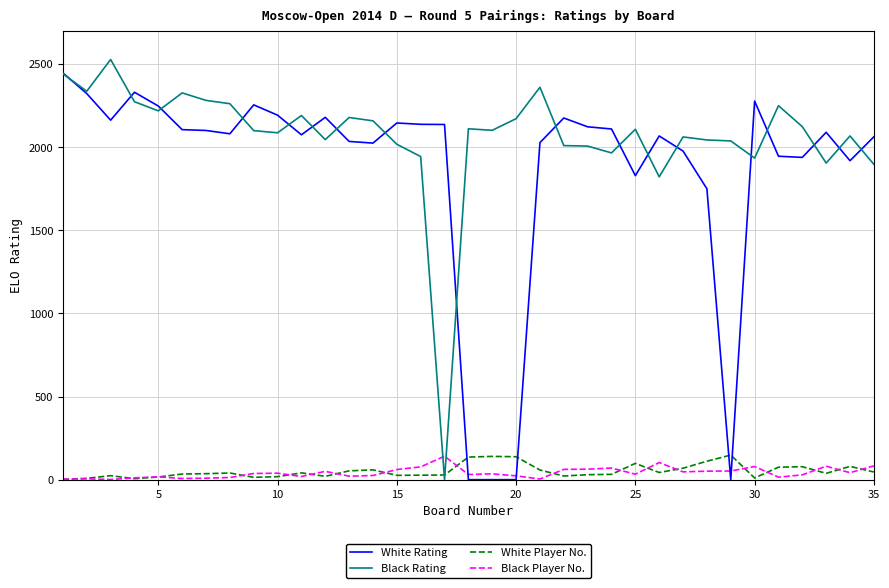

In White Player No., how many points are higher than both neighbors (excluding endpoints)?

9